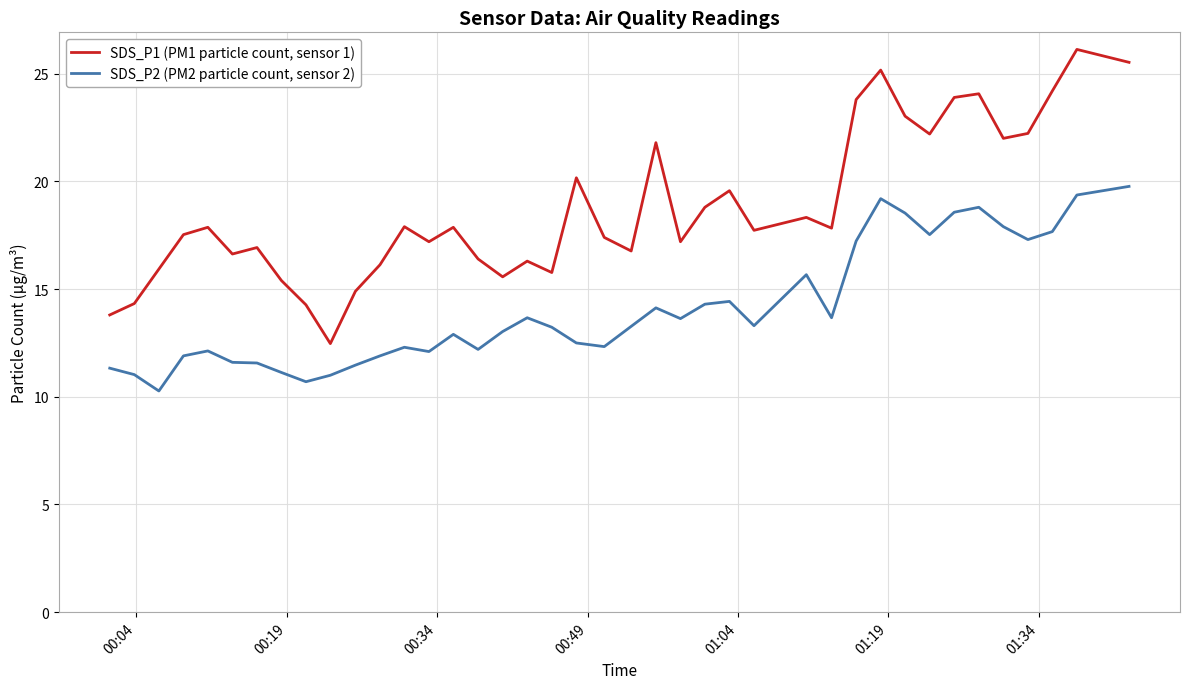

True or false: SDS_P2 (PM2 particle count, sensor 2) and SDS_P1 (PM1 particle count, sensor 1) intersect in this chart.

False